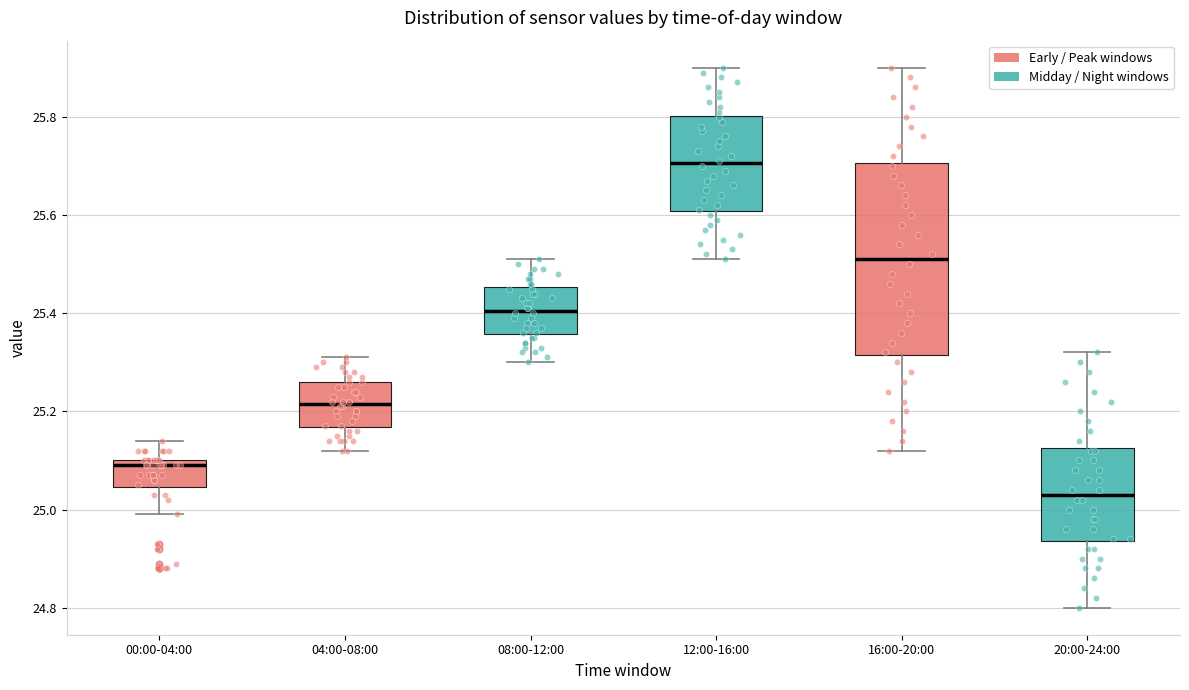

Which box is the tallest, from its lower edge to its upper edge?

16:00-20:00